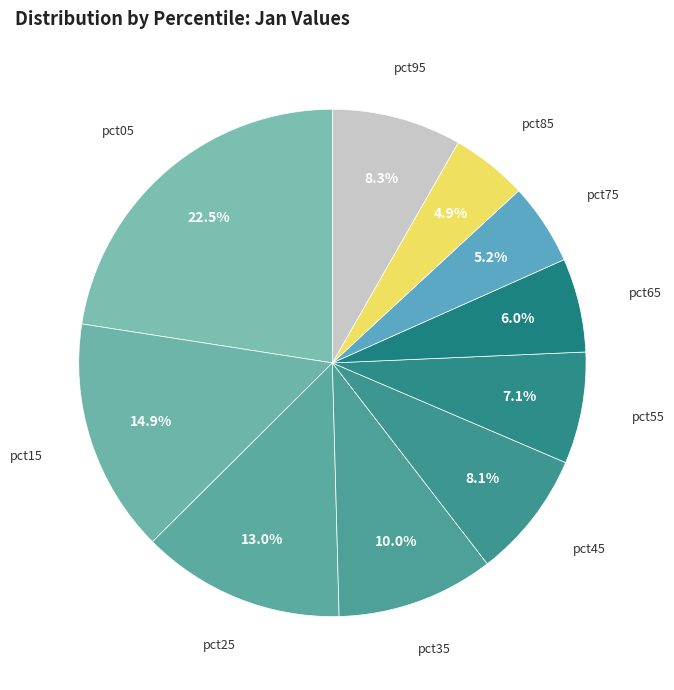

Count the number of slices in the pie.

10